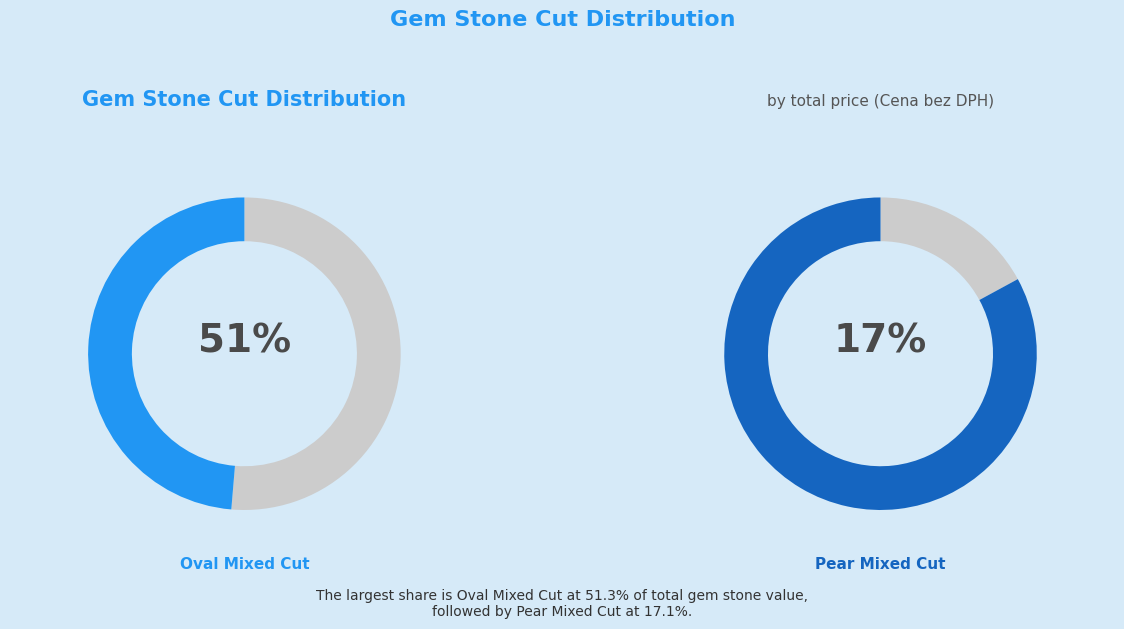

True or false: Marquise Mixed Cut accounts for 6% of the total.

True